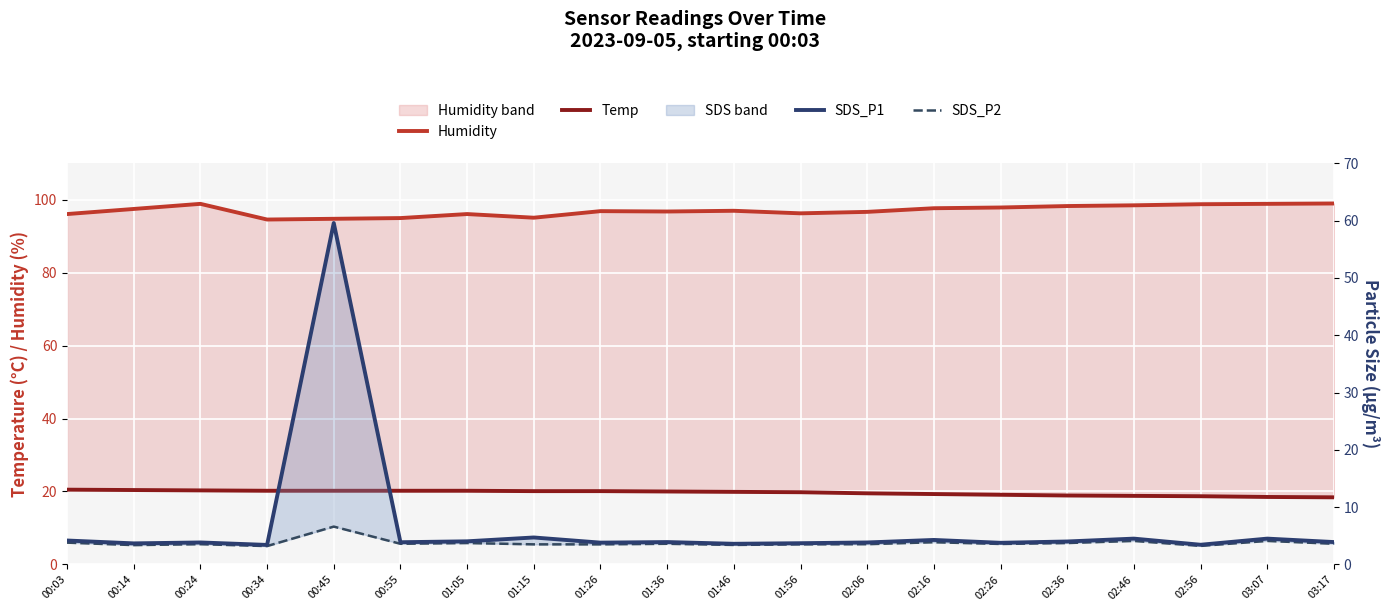

What is the sum of the SDS_P1 values at 00:24 and 03:17?

7.7